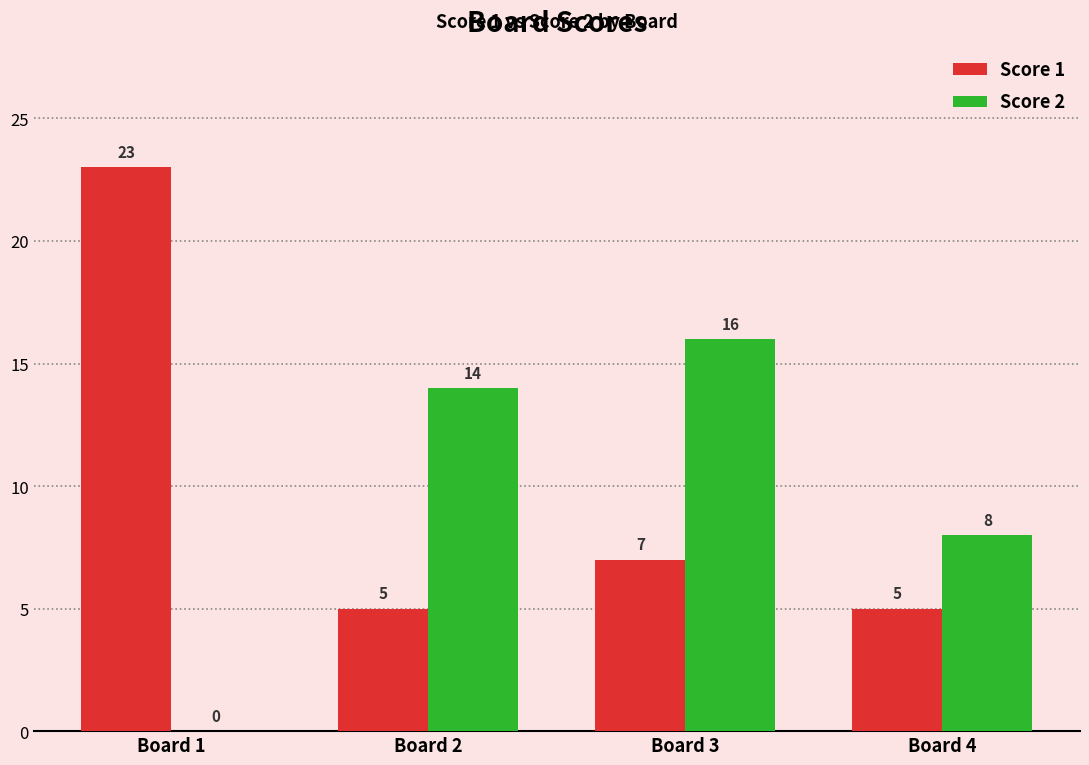

Are the bars grouped side by side (vs. stacked)?

Yes